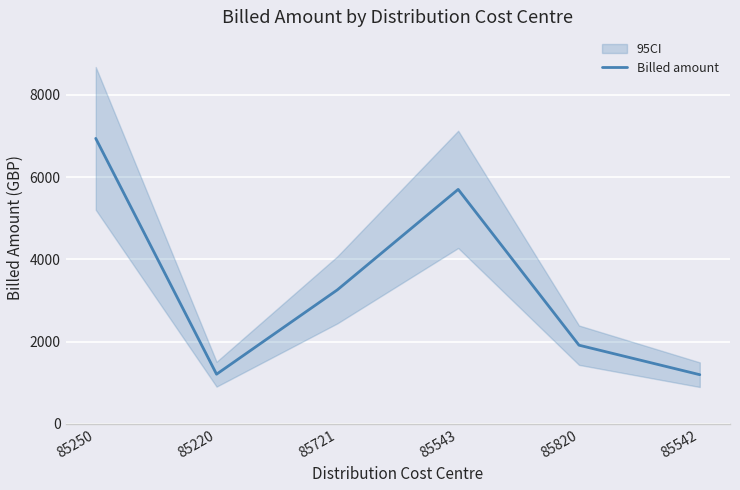

What is the minimum value shown in the chart?

1197.0